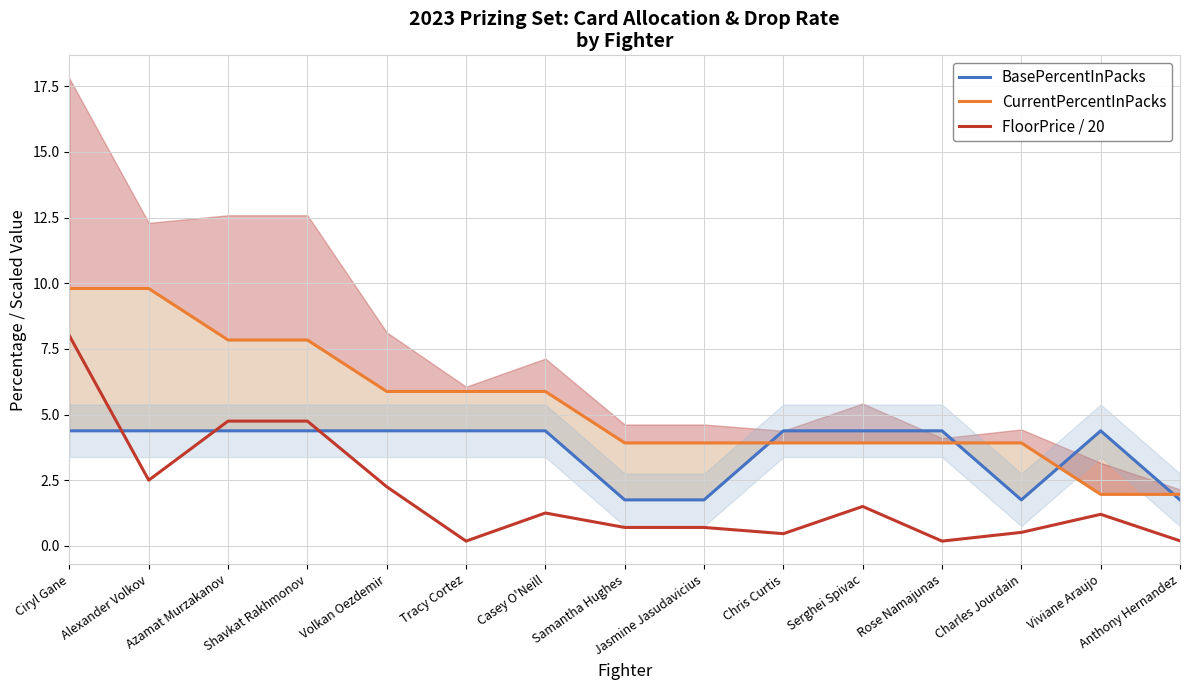

What is the label of the 11th point from the left?

Serghei Spivac